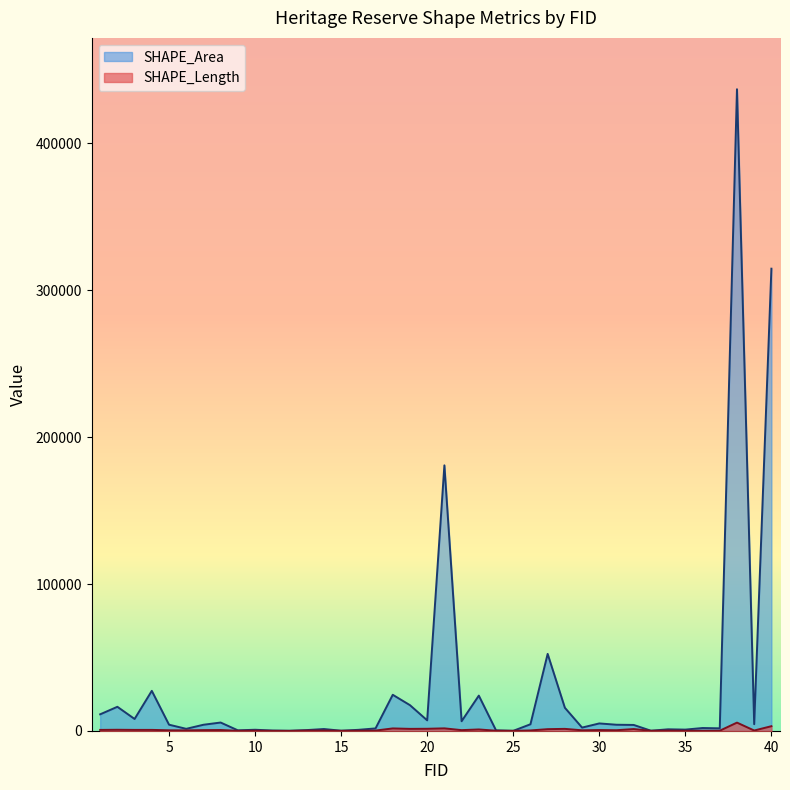

What is the greatest value displayed?

436808.3